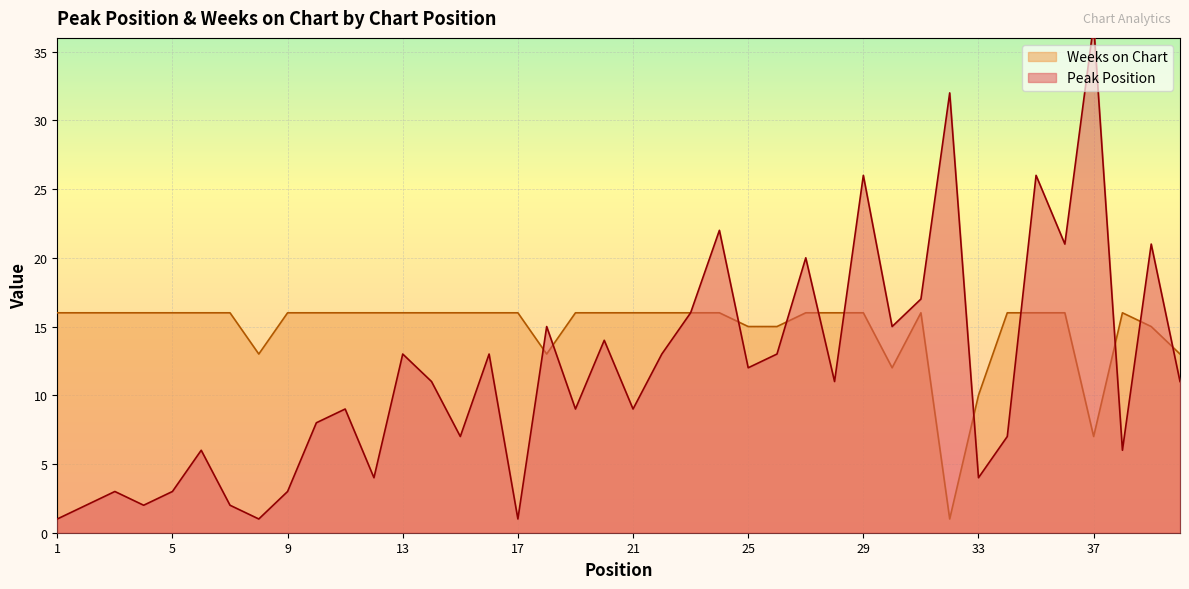

What is the value of the Peak Position point at the 29th from the left?

26